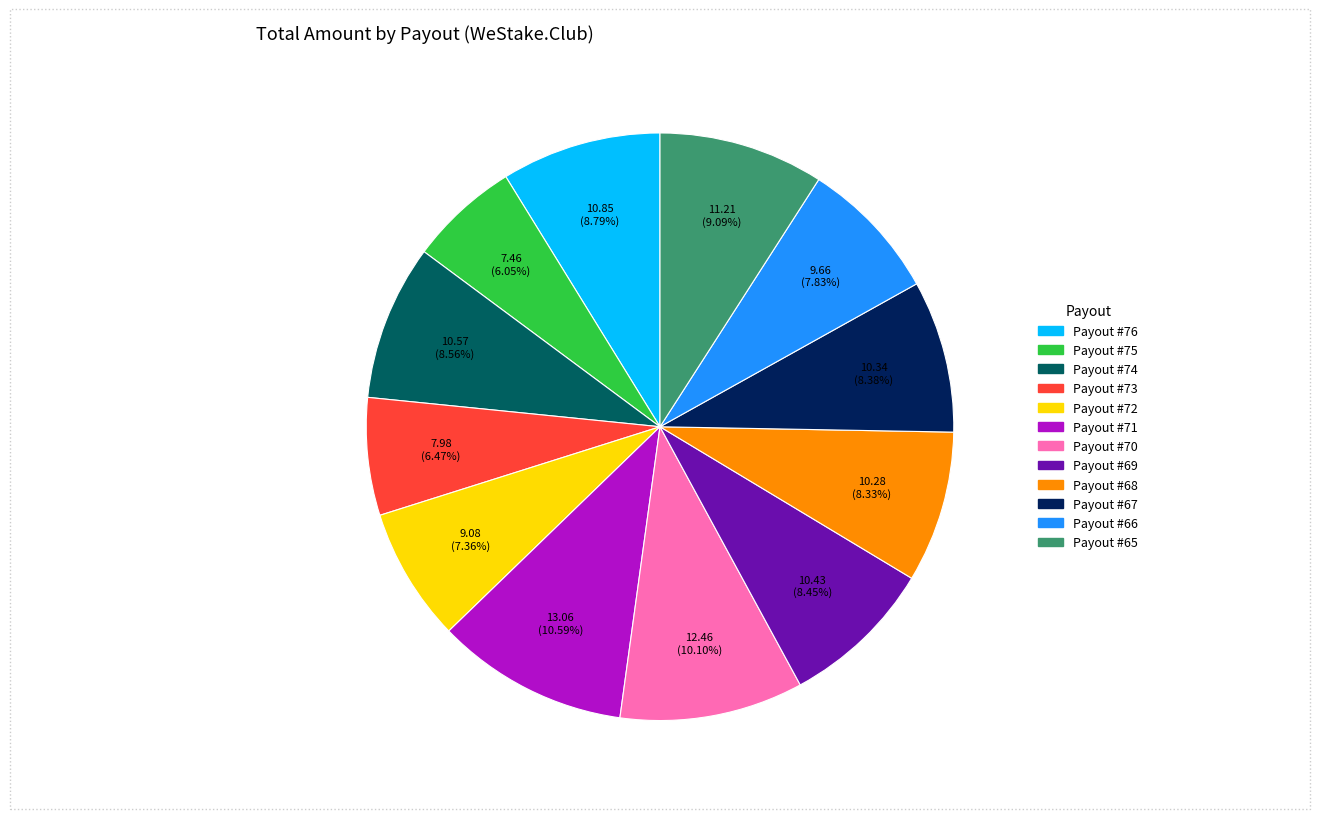

To the nearest percent, what percentage of the pie is Payout #71?

11%